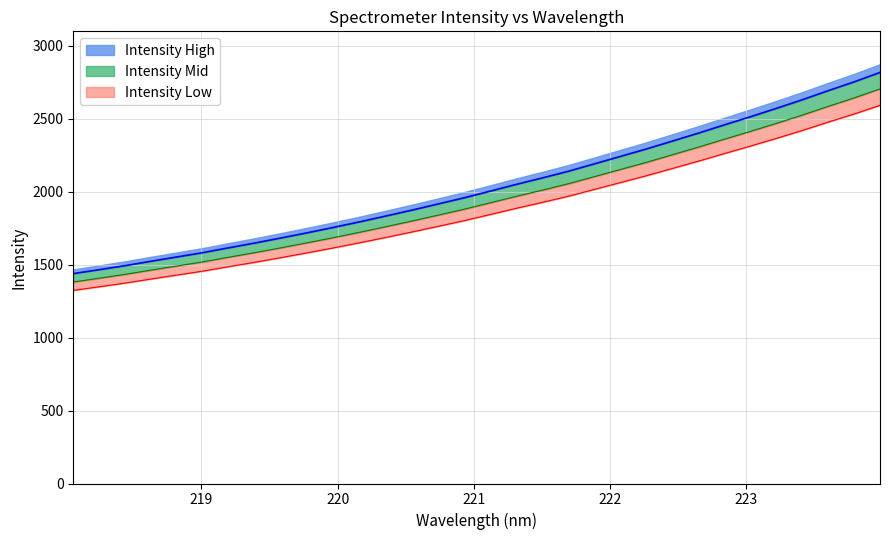

Rank the categories by value from highest to lowest.

223.9802, 223.7895, 223.5987, 223.408, 223.2172, 223.0264, 222.8355, 222.6447, 222.4538, 222.263, 222.0721, 221.8812, 221.6902, 221.4993, 221.3083, 221.1174, 220.9264, 220.7354, 220.5444, 220.3533, 220.1623, 219.9712, 219.7801, 219.589, 219.3979, 219.2067, 219.0156, 218.8244, 218.6332, 218.442, 218.2508, 218.0596